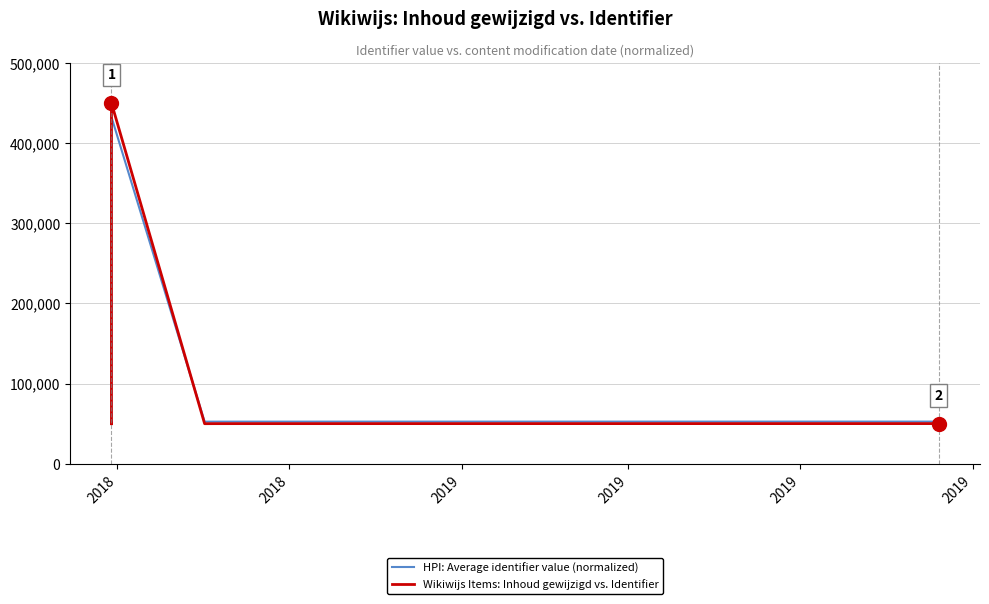

How many values in the Wikiwijs Items: Inhoud gewijzigd vs. Identifier series are below 50119?

5